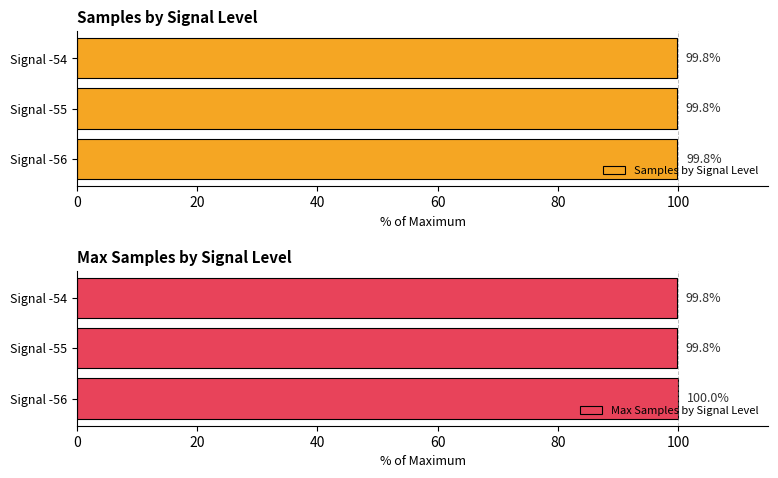

The value of Max Samples by Signal Level at Signal -56 is 158.0. True or false?

False